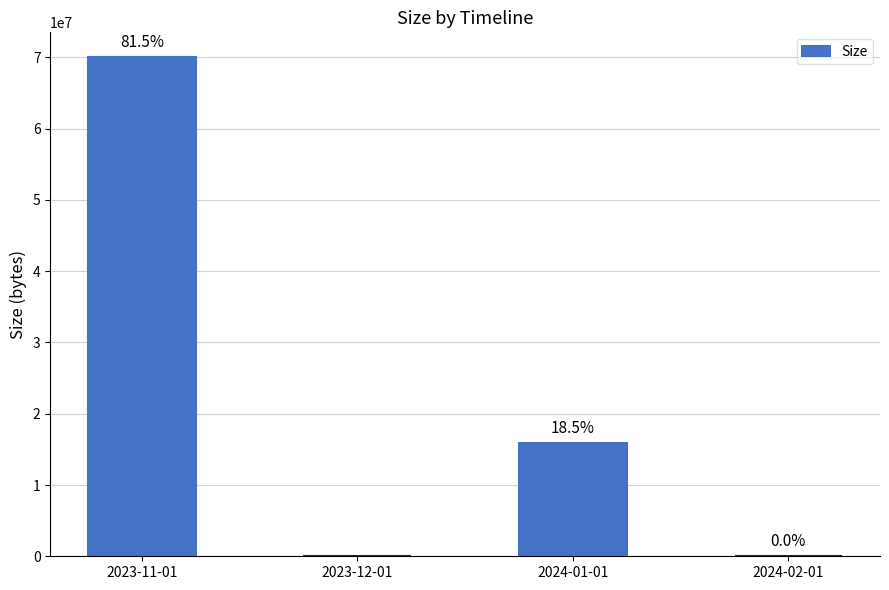

What position from the left is 2024-01-01?

3